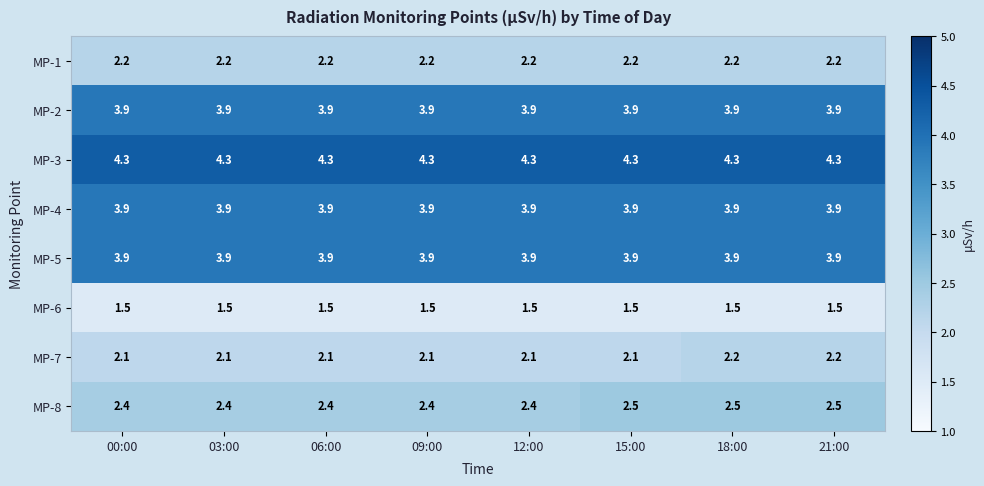

Which series has the largest total across all categories?

MP-3